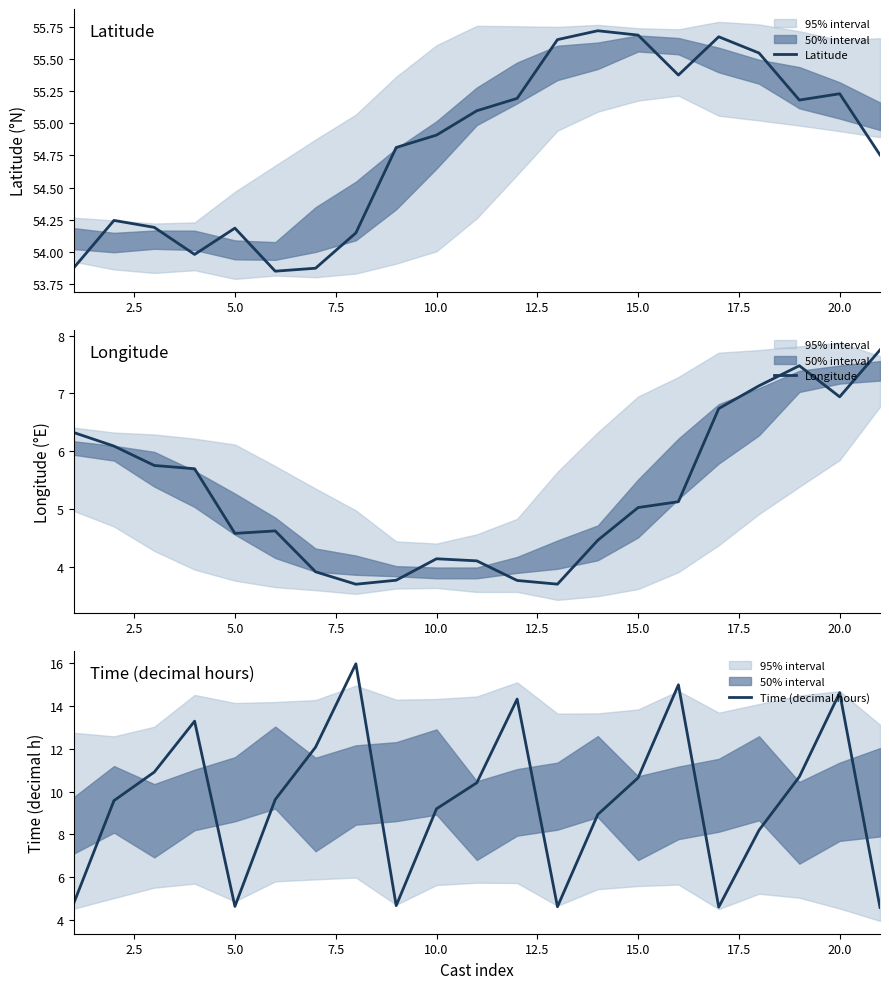

Count the number of data series in this chart.

3